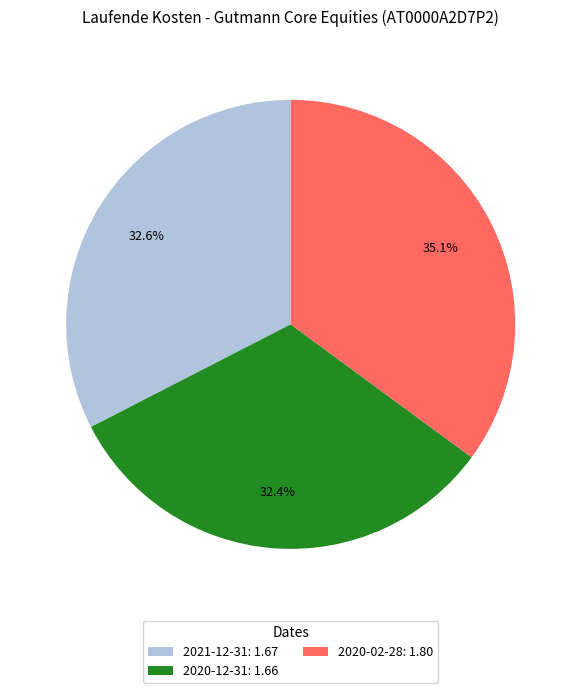

Is it true that 2021-12-31 is 18% of the pie?

False